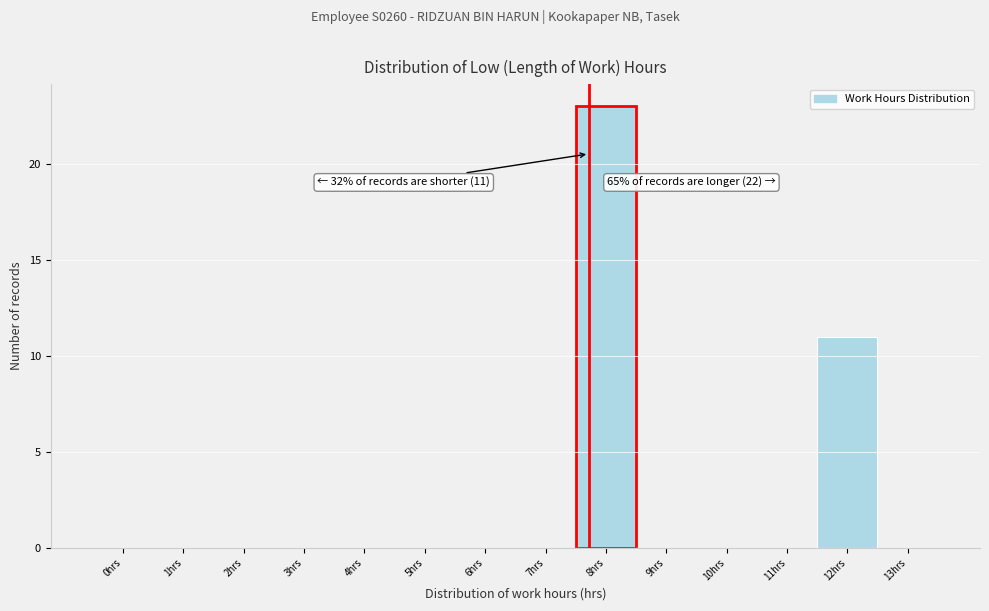

Reading left to right, what are all the values shown in this chart?

0hrs=0	1hrs=0	2hrs=0	3hrs=0	4hrs=0	5hrs=0	6hrs=0	7hrs=0	8hrs=23	9hrs=0	10hrs=0	11hrs=0	12hrs=11	13hrs=0